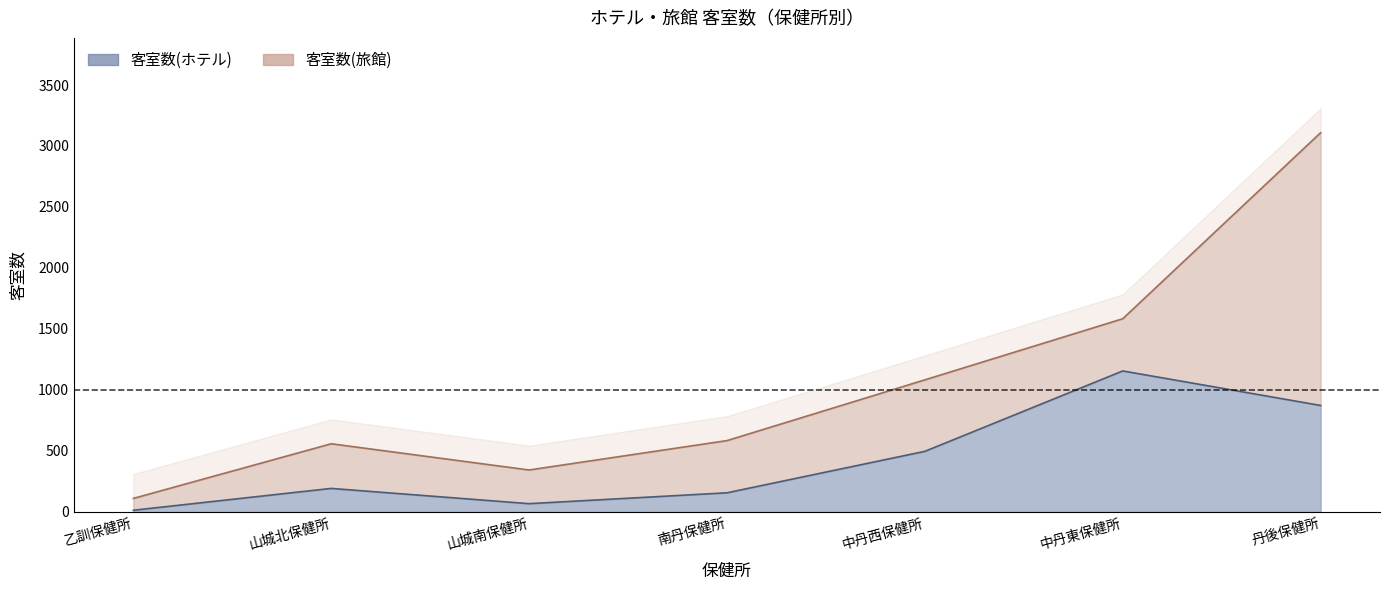

What is the difference between the maximum and minimum values?

1142